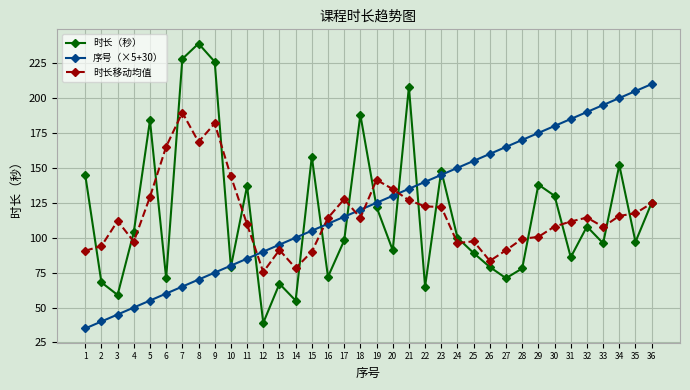

True or false: 时长移动均值 has a value of 99.2 at 28.

True